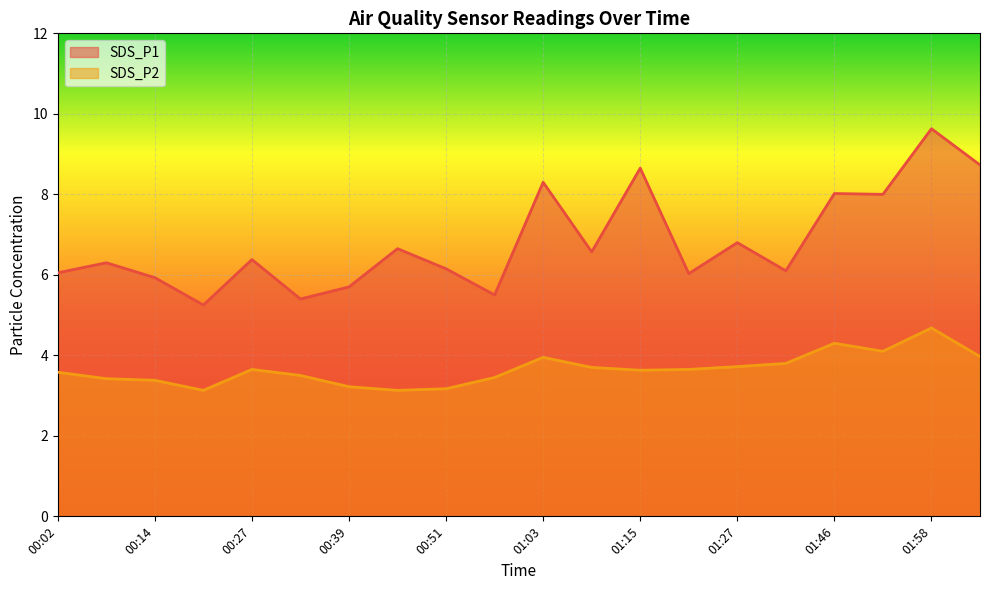

What is the value of the SDS_P2 point at the 3rd from the left?

3.4